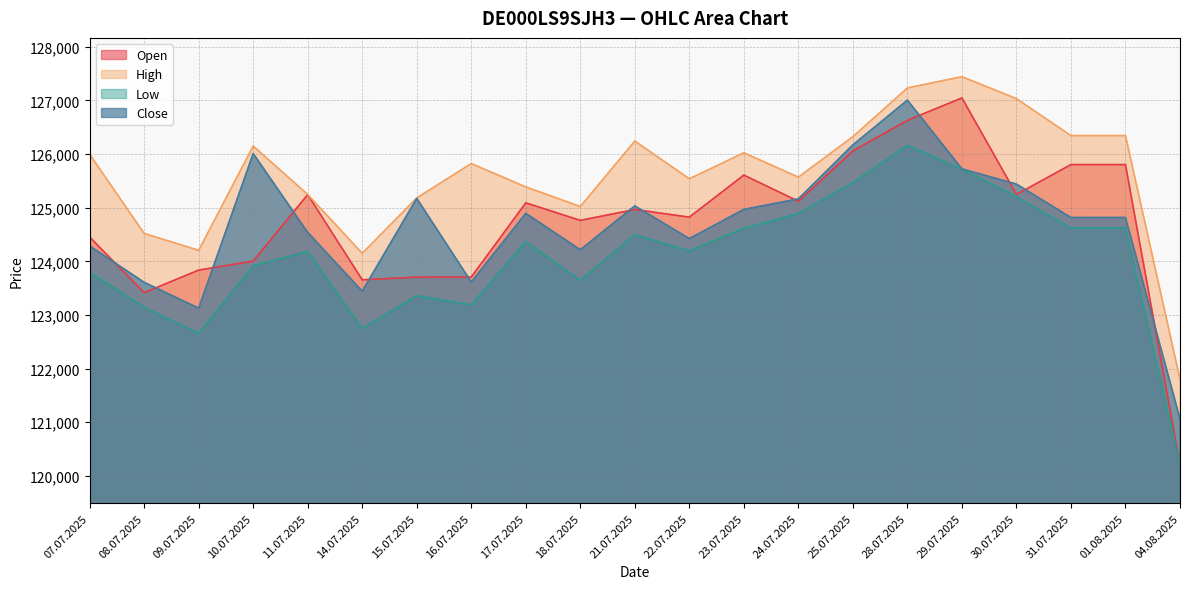

Is it true that High equals 84714 at 23.07.2025?

False